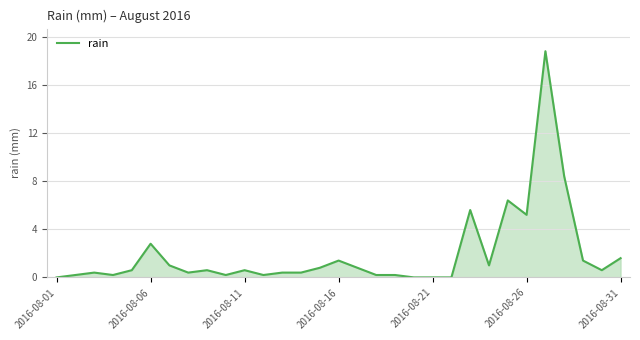

What is the maximum value shown in the chart?

18.8